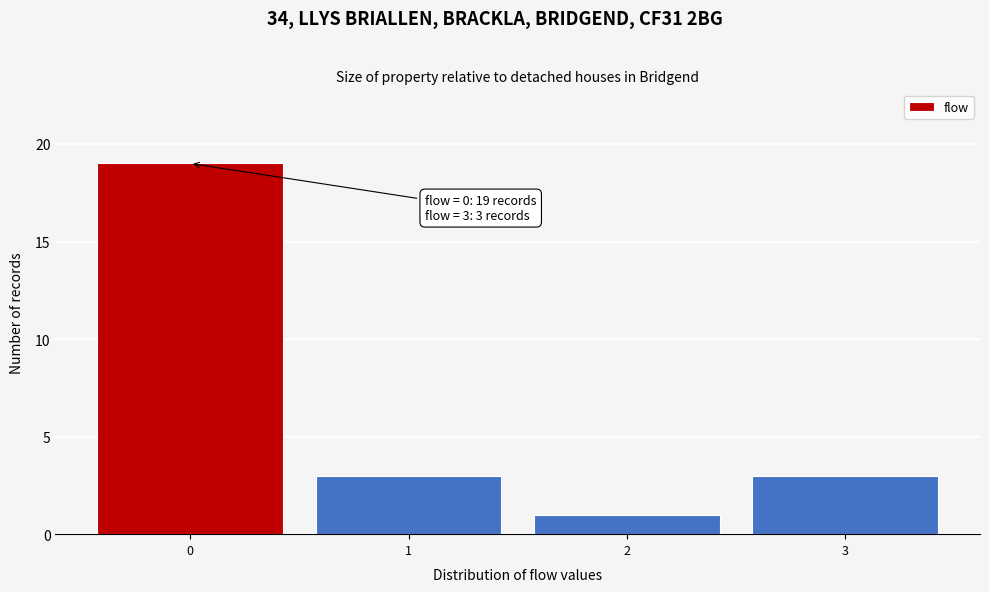

Reading left to right, transcribe all the data shown in this chart.

19	3	1	3